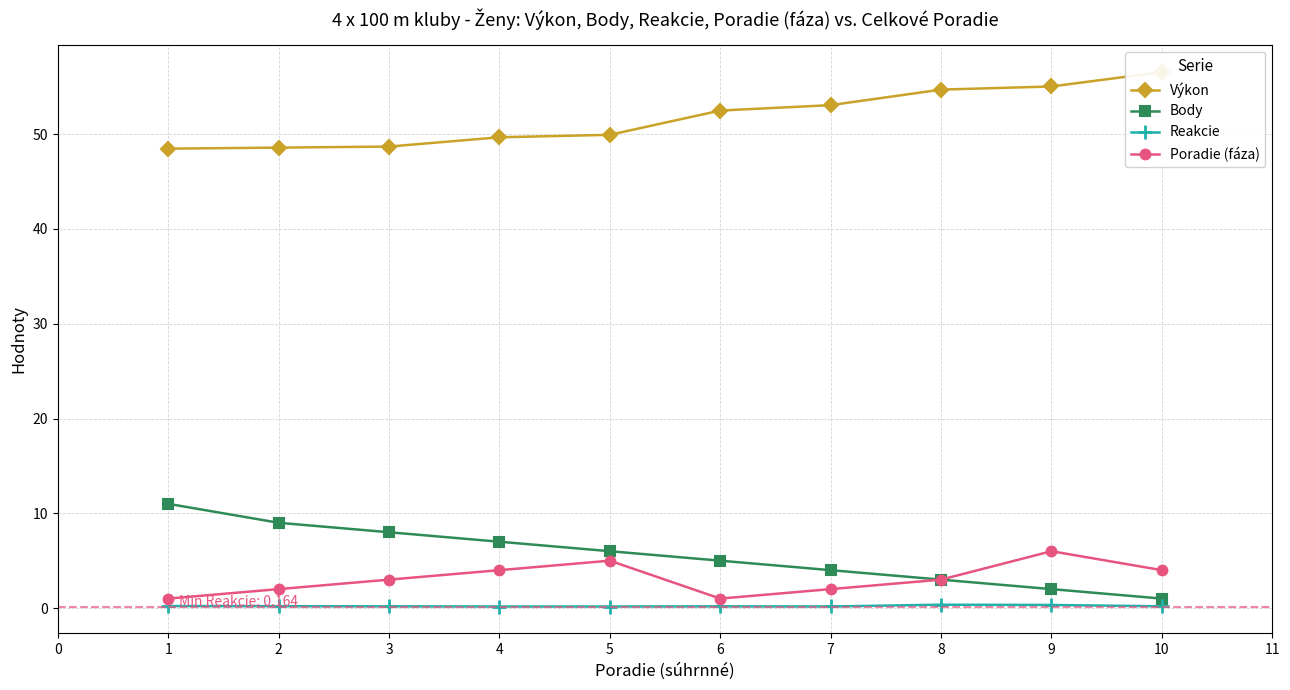

The Poradie (fáza) series shows 1.0 at 6. True or false?

True